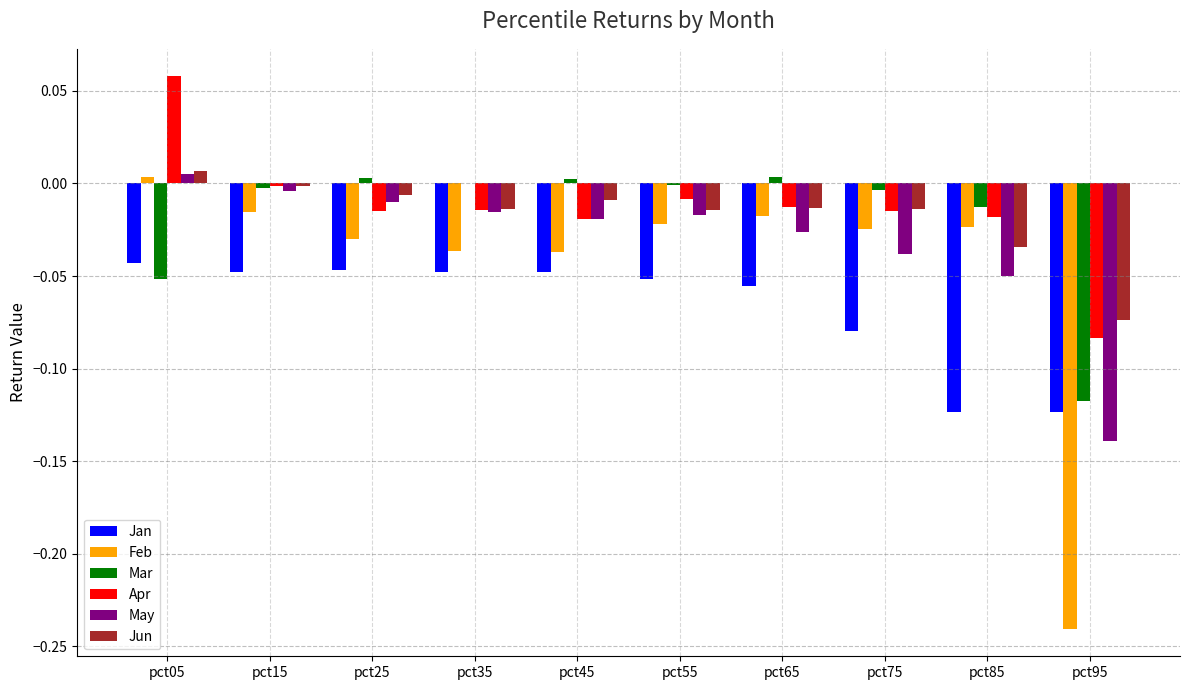

What is the sum of all May values?

-0.3